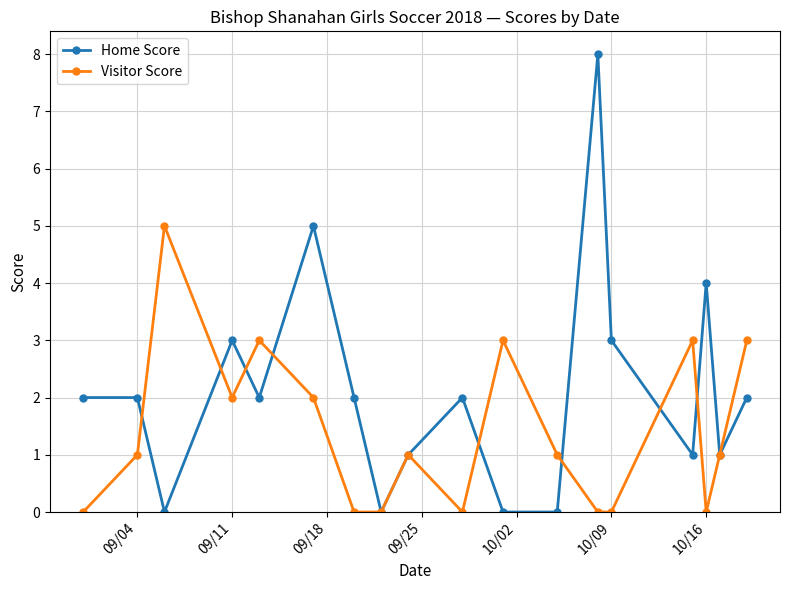

What are all the series names shown in the legend?

Home Score, Visitor Score